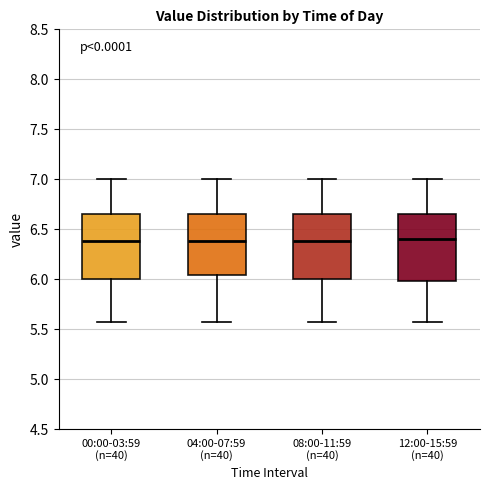

Where is the upper edge of the box for 08:00-11:59 (n=40) on the y-axis? The values are not printed on the chart, so give them approximately, as read against the axis.

6.65